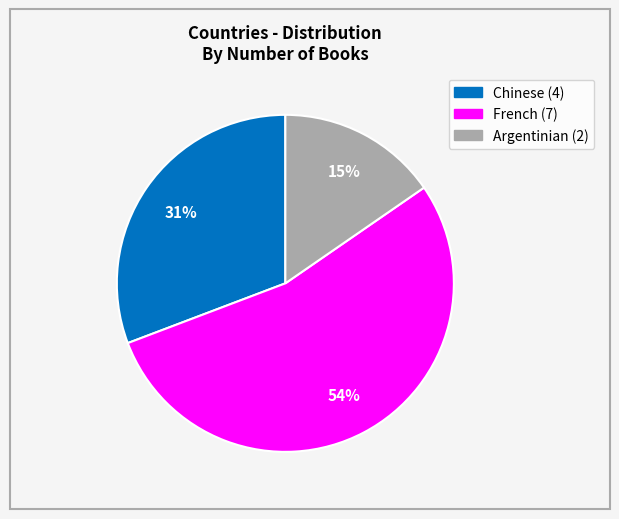

What percentage is the Chinese slice, to the nearest percent?

31%